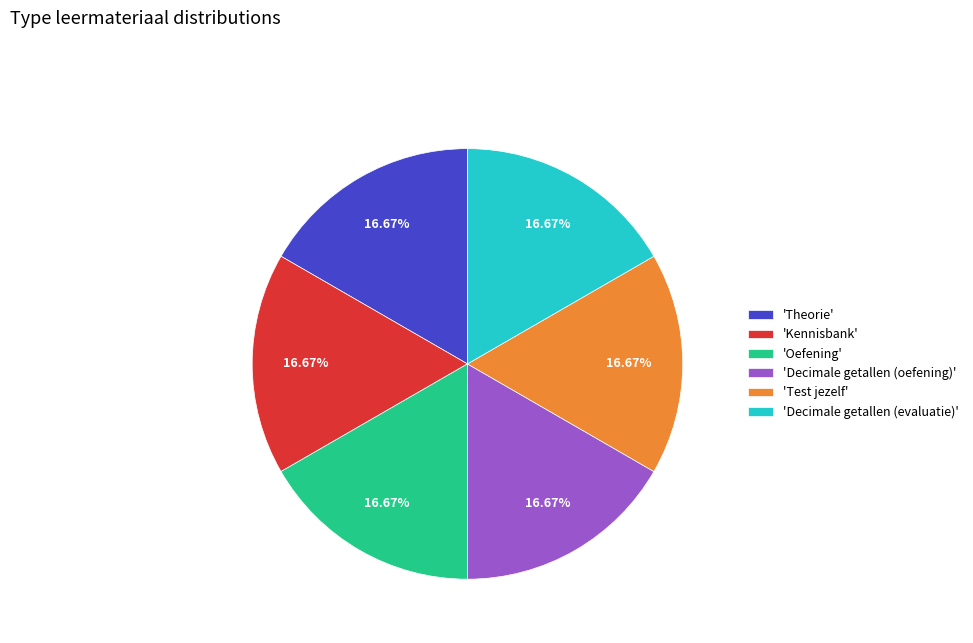

Approximately how many times larger is the value at 'Decimale getallen (oefening)' compared to 'Theorie'?

1.0